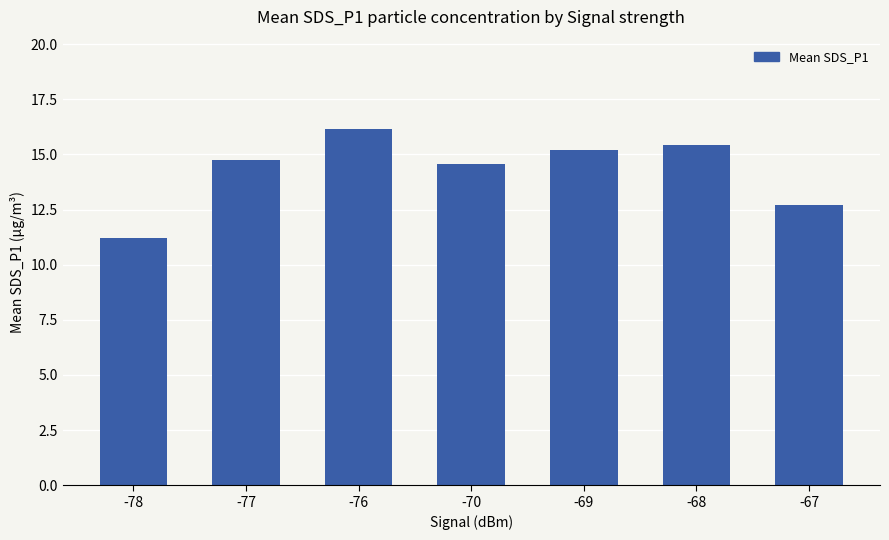

Count the number of values greater than 14.

5